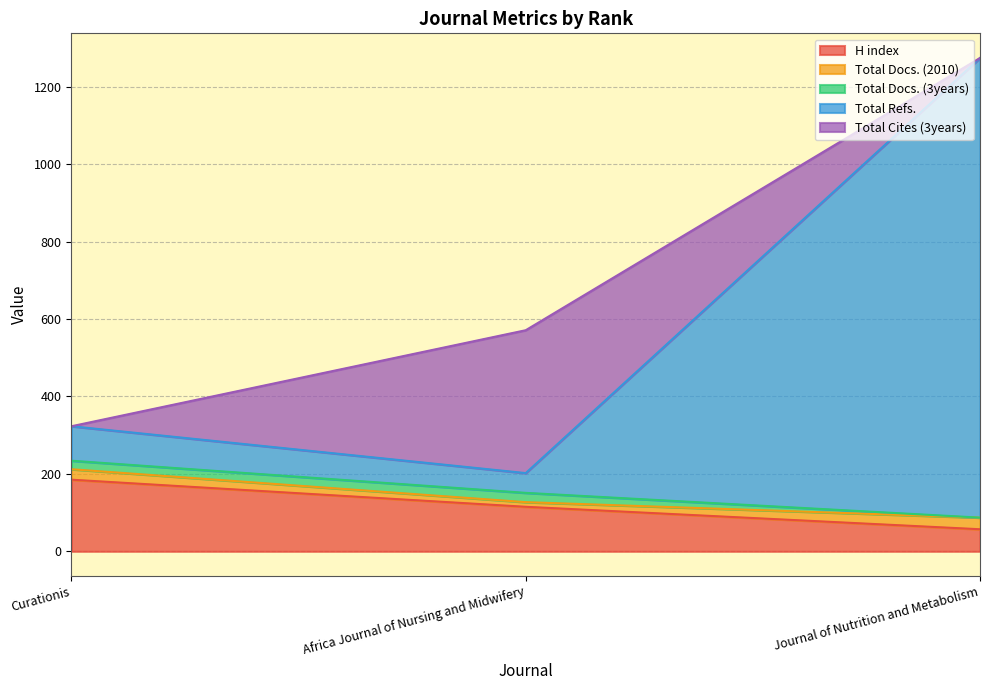

What is the greatest value displayed?

1187